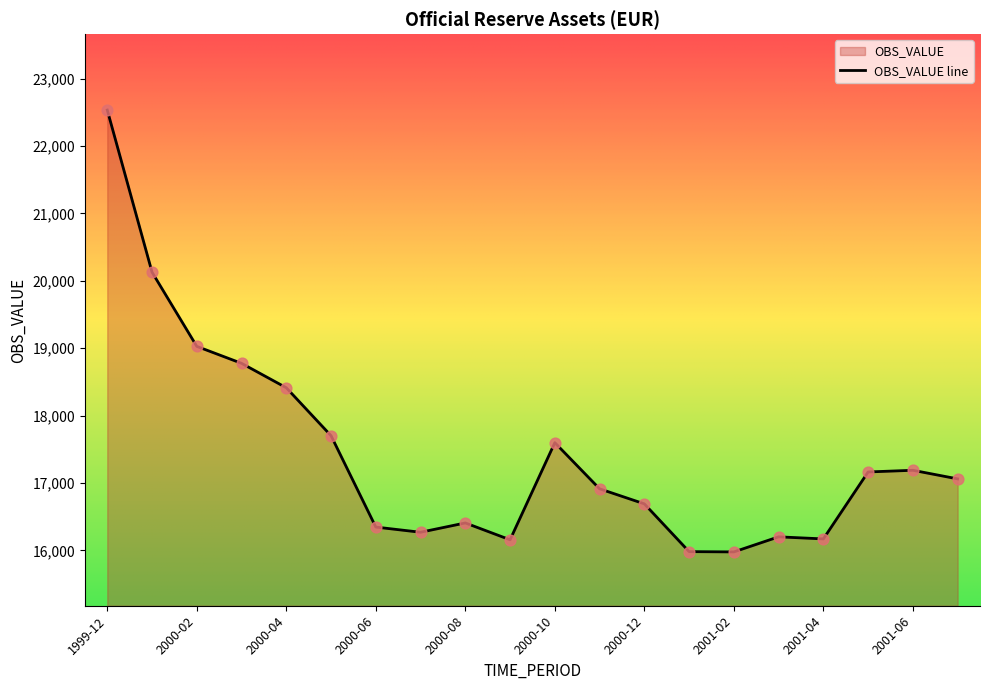

What is the change in value from 2000-08 to 2001-05?

+756.8